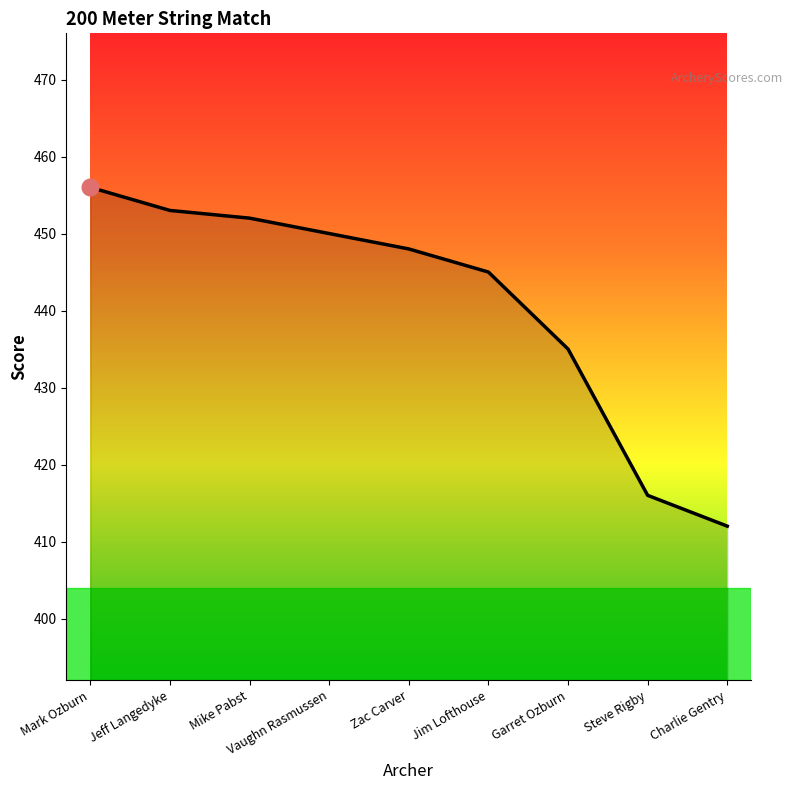

What is the difference between the maximum and second lowest values?

40